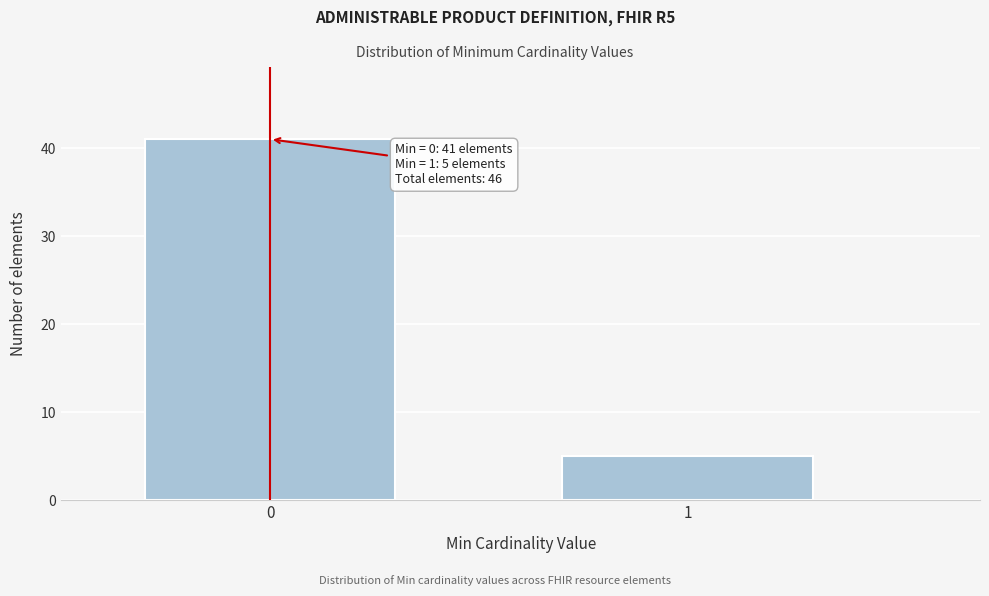

Reading left to right, extract all data points from this chart.

0=41	1=5